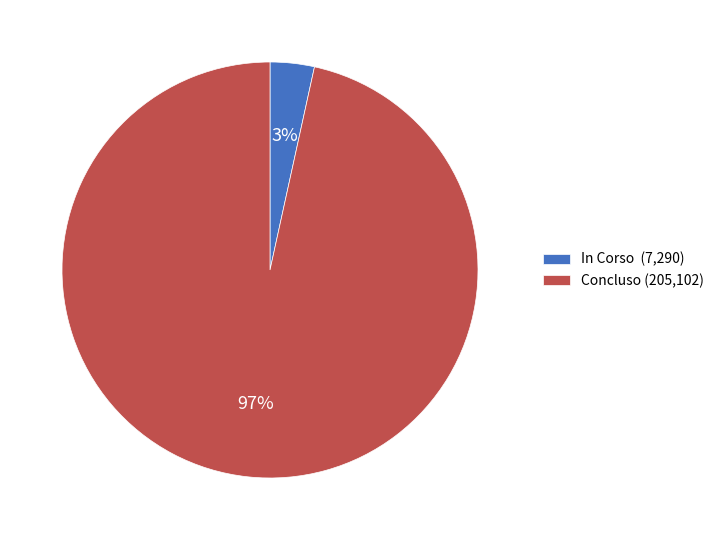

The In Corso (7,290) slice represents 3% of the pie. True or false?

True